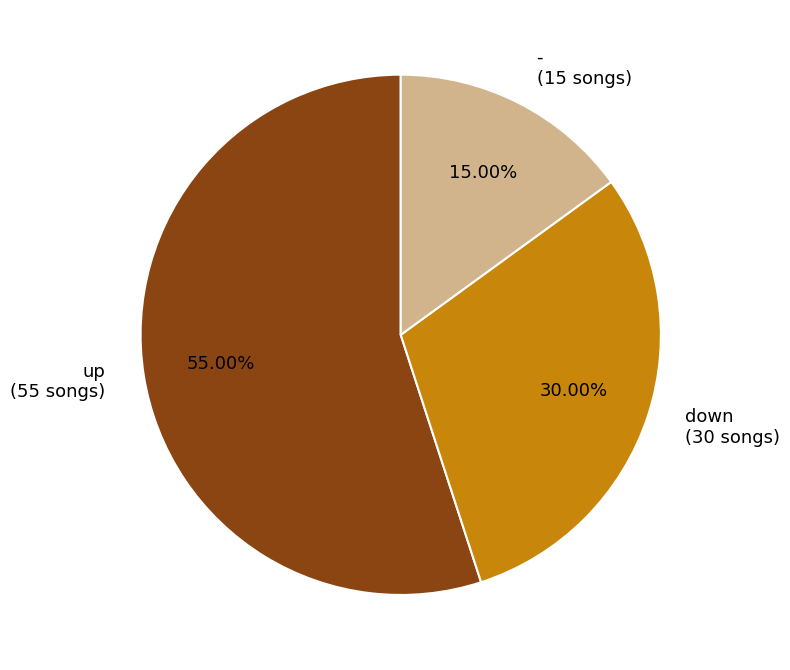

What is the ratio of the value at down to the value at up?

0.5